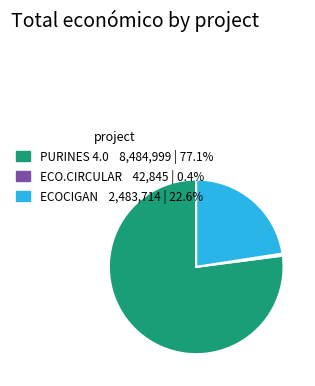

Which slice is the smallest?

ECO.CIRCULAR